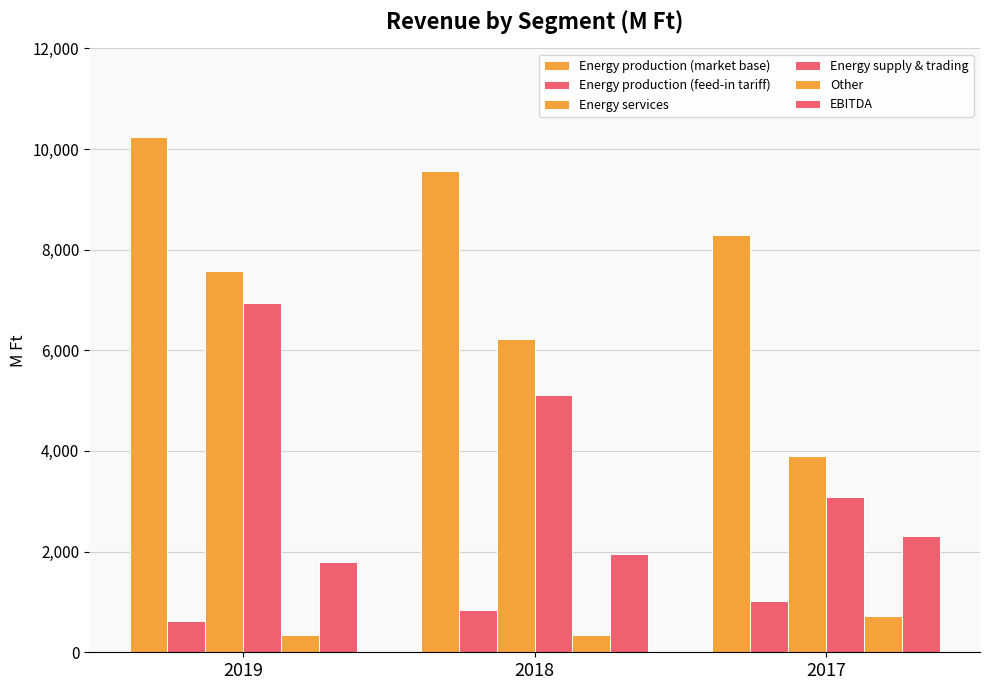

How many series are shown in this chart?

6